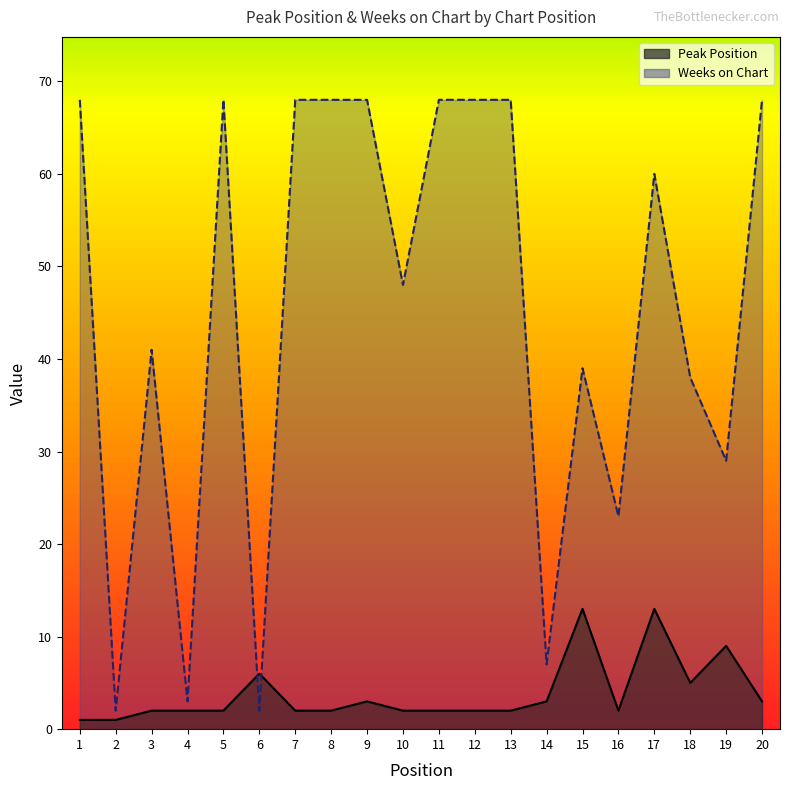

List the series in order of their overall mean, lowest first.

Peak Position, Weeks on Chart